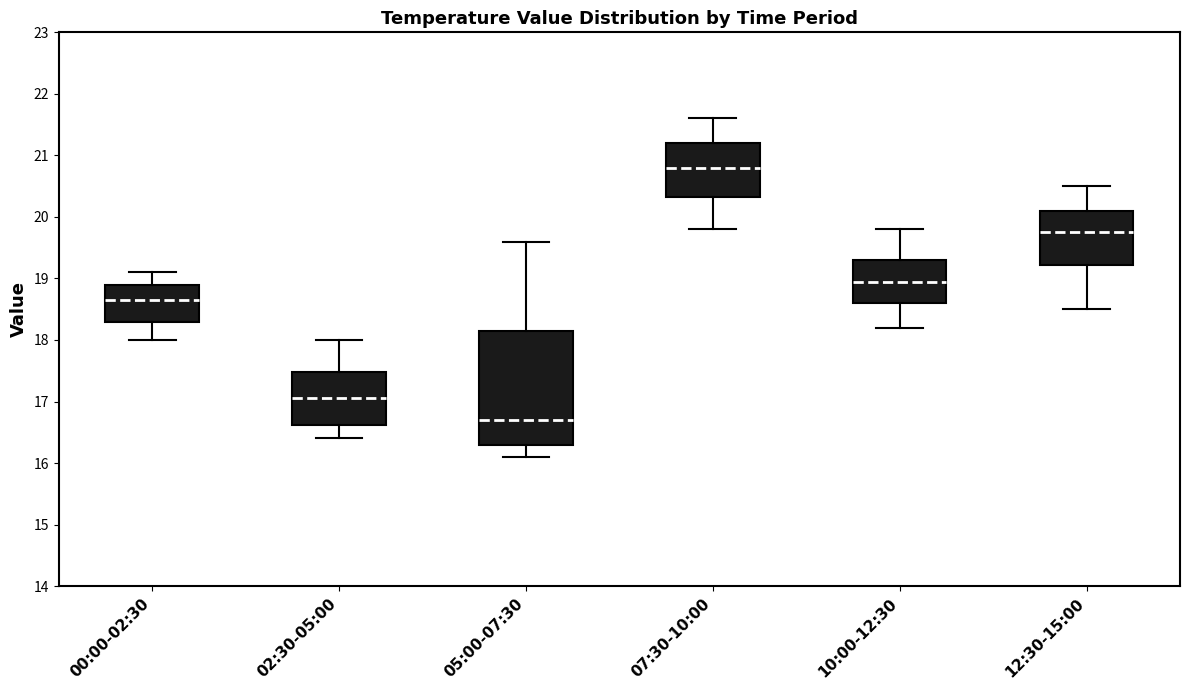

Reading left to right, transcribe this box plot: for each box, give where its median line is, the range the box spans, and where its two whiskers end, as read against the y-axis. The values are not printed on the chart, so give them approximately, as read against the axis.

00:00-02:30: median 18.7, box 18.3 to 18.9, whiskers 18.0 to 19.1
02:30-05:00: median 17.1, box 16.6 to 17.5, whiskers 16.4 to 18.0
05:00-07:30: median 16.7, box 16.3 to 18.2, whiskers 16.1 to 19.6
07:30-10:00: median 20.8, box 20.3 to 21.2, whiskers 19.8 to 21.6
10:00-12:30: median 19.0, box 18.6 to 19.3, whiskers 18.2 to 19.8
12:30-15:00: median 19.8, box 19.2 to 20.1, whiskers 18.5 to 20.5